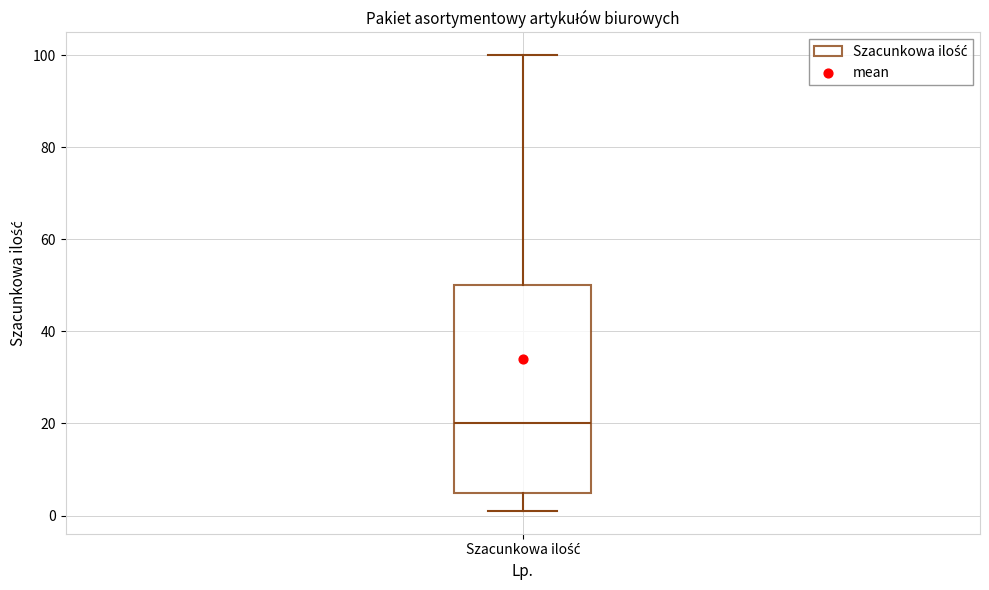

Read this box plot against the y-axis: the position of the median line, the range covered by the box, and the ends of both whiskers. The values are not printed on the chart, so give them approximately, as read against the axis.

median 20, box 6 to 50, whiskers 2 to 100